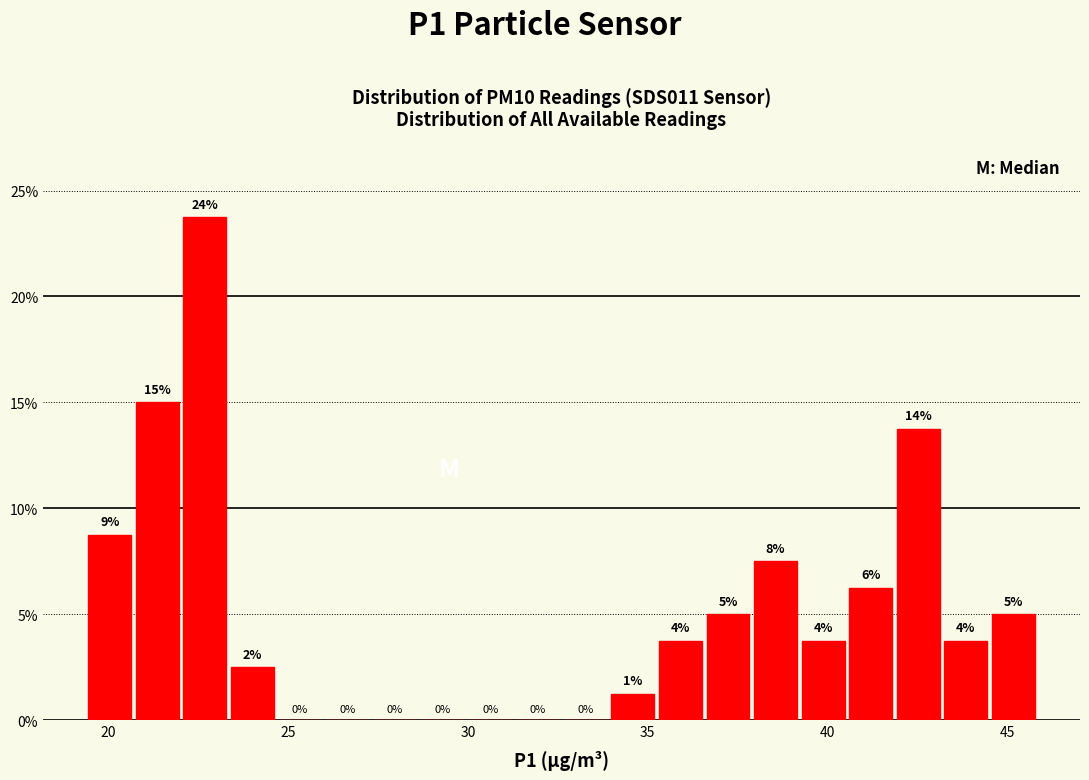

Around what value on the x-axis is the tallest bar? Give the approximate position of its centre, as read against the axis.

22.5